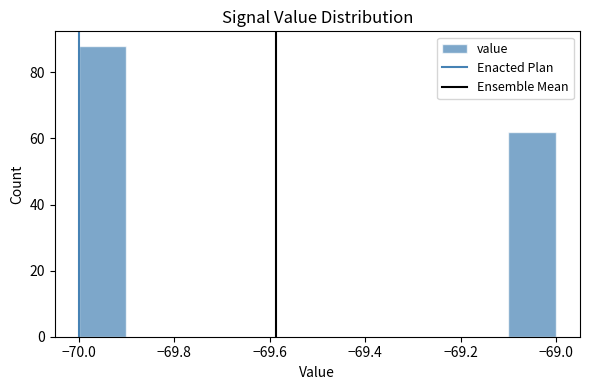

Reading left to right, list every bar in this chart as the range it spans on the x-axis followed by its height. The values are not printed on the chart, so give them approximately, as read against the axis.

-70.0 to -69.9: 88
-69.9 to -69.8: 0
-69.8 to -69.7: 0
-69.7 to -69.6: 0
-69.6 to -69.5: 0
-69.5 to -69.4: 0
-69.4 to -69.3: 0
-69.3 to -69.2: 0
-69.2 to -69.1: 0
-69.1 to -69.0: 62